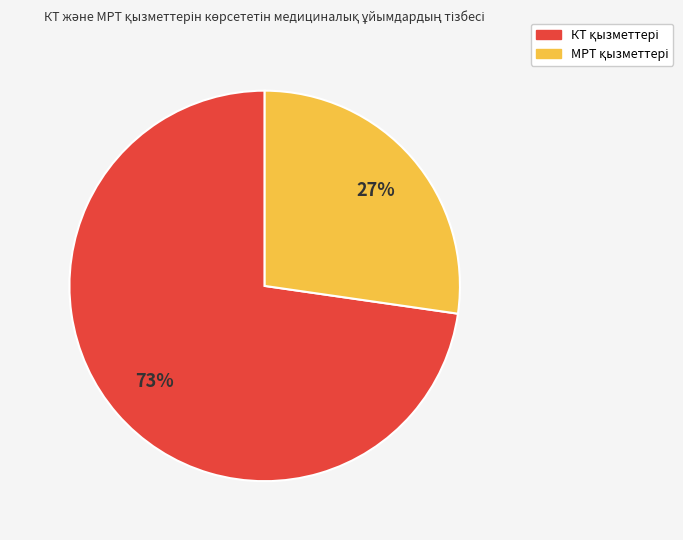

Is it true that МРТ is 27% of the pie?

True